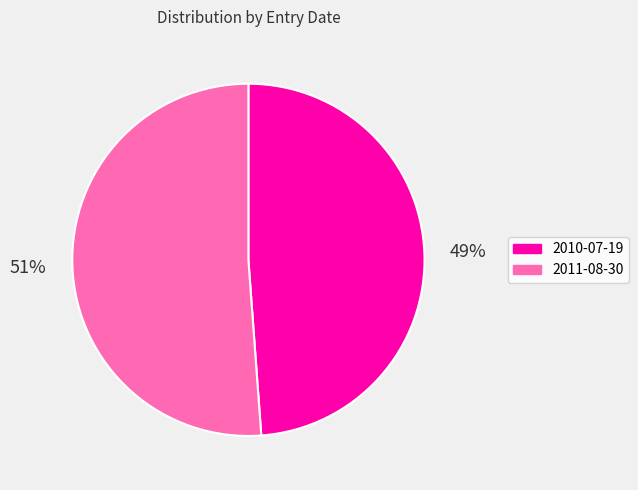

Combined, do 2010-07-19 and 2011-08-30 account for over 50%?

Yes